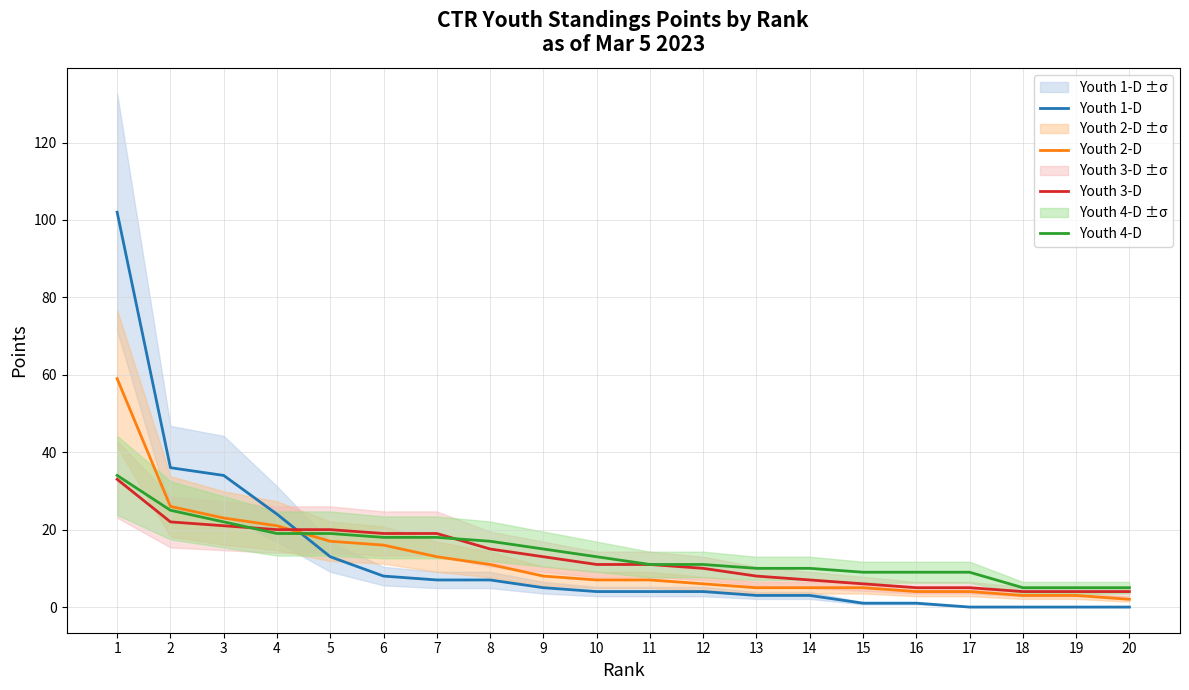

How many lines are shown in the chart?

4